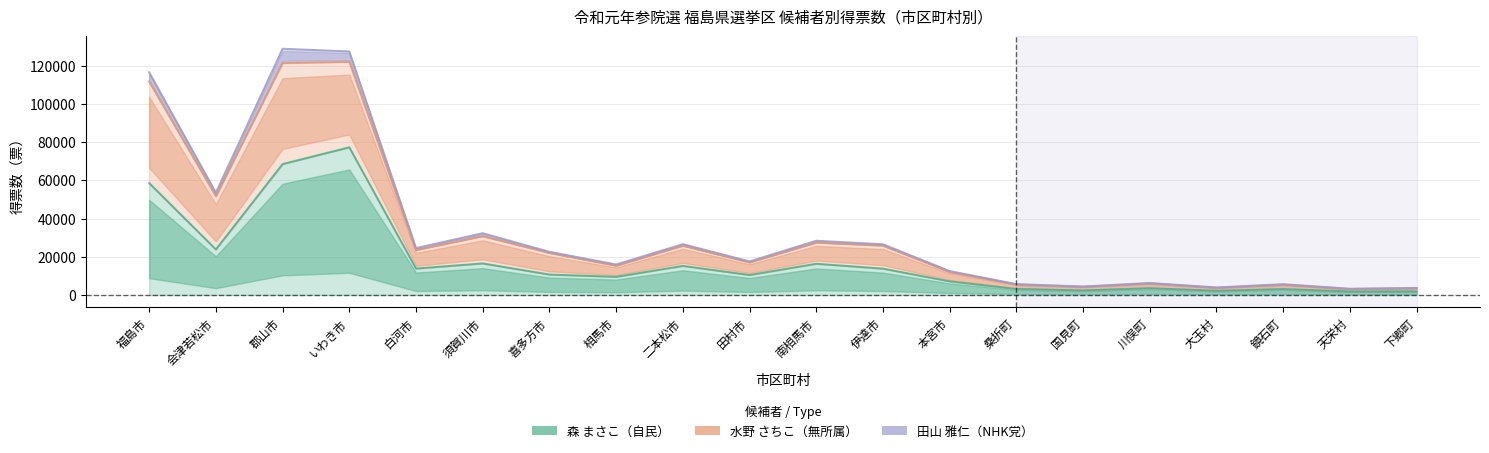

Reading left to right, extract all data points from this chart.

森 まさこ（自民）: 福島市=58571	会津若松市=23832	郡山市=68487	いわき市=77275	白河市=13832	須賀川市=16512	喜多方市=10701	相馬市=9505	二本松市=15223	田村市=10455	南相馬市=16341	伊達市=13785	本宮市=7134	桑折町=3152	国見町=2373	川俣町=3542	大玉村=2202	鏡石町=3085	天栄村=1851	下郷町=1891
水野 さちこ（無所属）: 福島市=111670	会津若松市=51651	郡山市=121385	いわき市=122020	白河市=23508	須賀川市=30753	喜多方市=22004	相馬市=15334	二本松市=25782	田村市=17040	南相馬市=27408	伊達市=25838	本宮市=11997	桑折町=5500	国見町=4316	川俣町=6103	大玉村=3811	鏡石町=5414	天栄村=3159	下郷町=3576
田山 雅仁（NHK党）: 福島市=116550	会津若松市=53540	郡山市=128849	いわき市=127430	白河市=24556	須賀川市=32337	喜多方市=22613	相馬市=15969	二本松市=26612	田村市=17576	南相馬市=28396	伊達市=26553	本宮市=12547	桑折町=5696	国見町=4431	川俣町=6269	大玉村=3949	鏡石町=5659	天栄村=3263	下郷町=3694